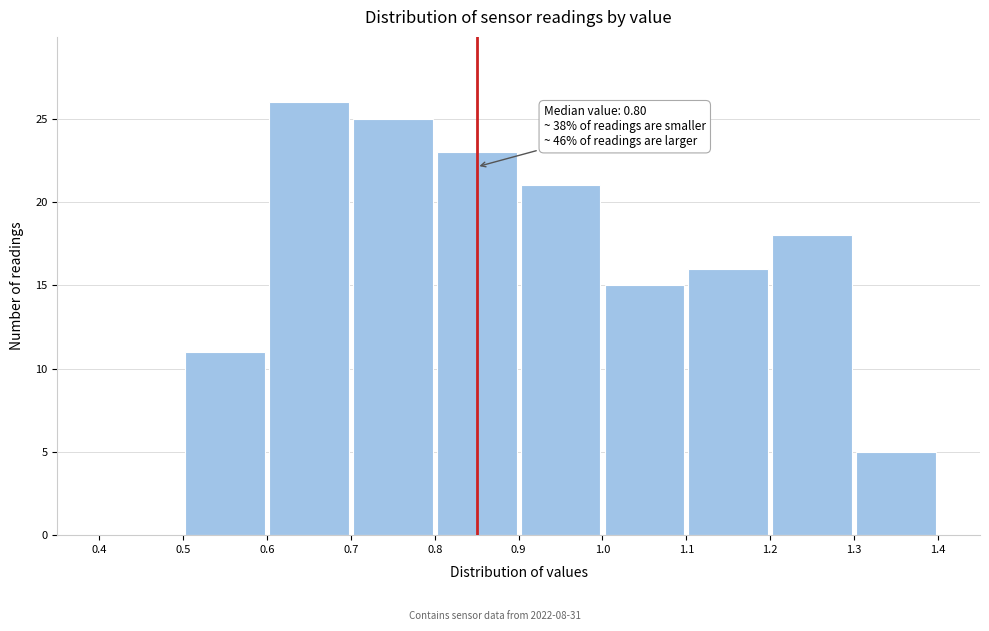

Which range on the x-axis has the tallest bar?

0.6 to 0.7